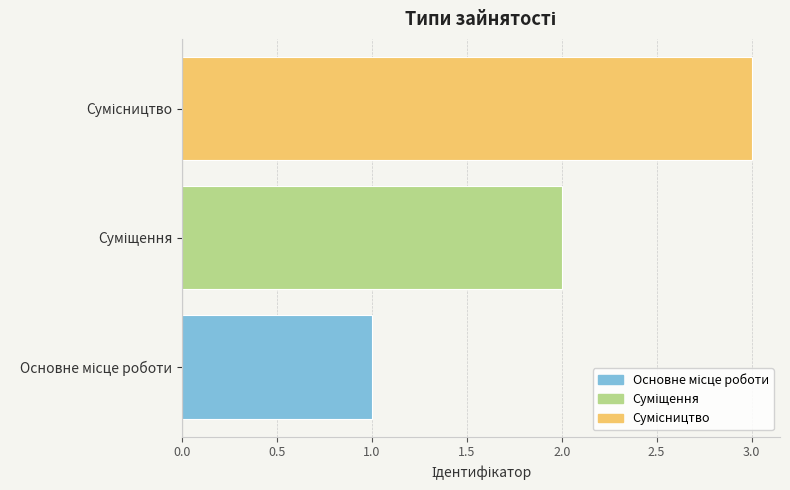

What is the sum of all values?

6